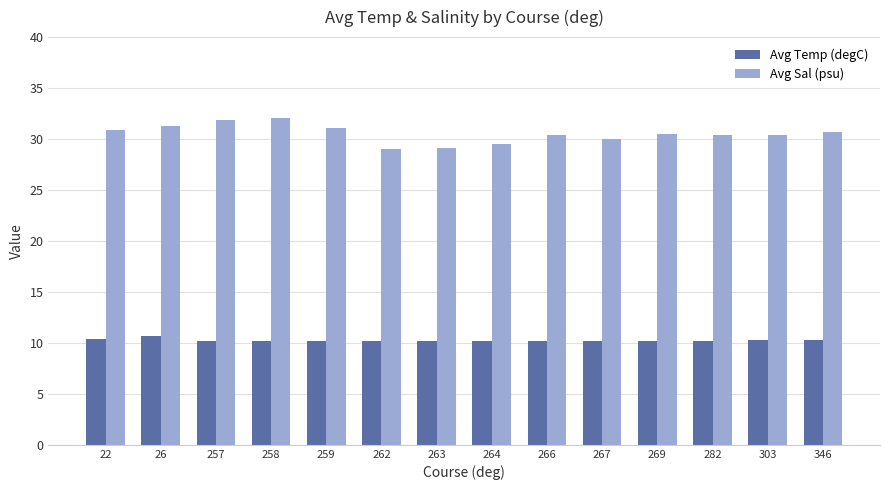

What are all the series names shown in the legend?

Avg Temp (degC), Avg Sal (psu)